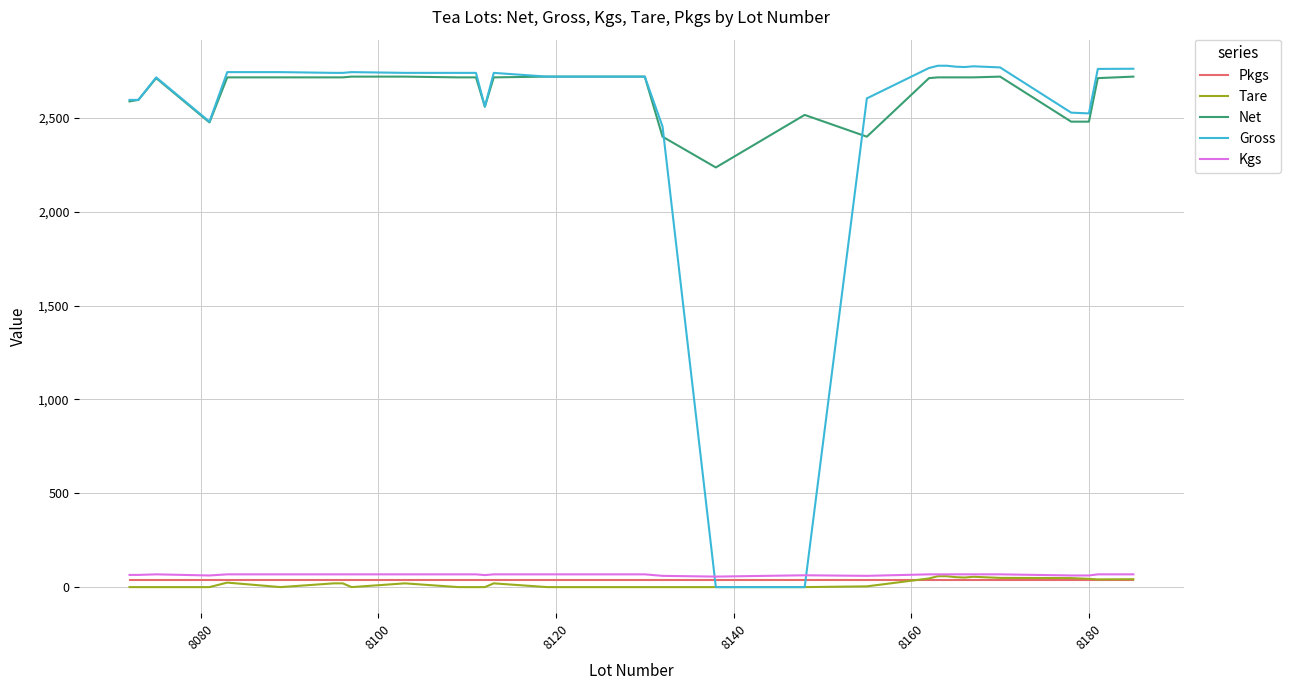

What are all the series names shown in the legend?

Pkgs, Tare, Net, Gross, Kgs